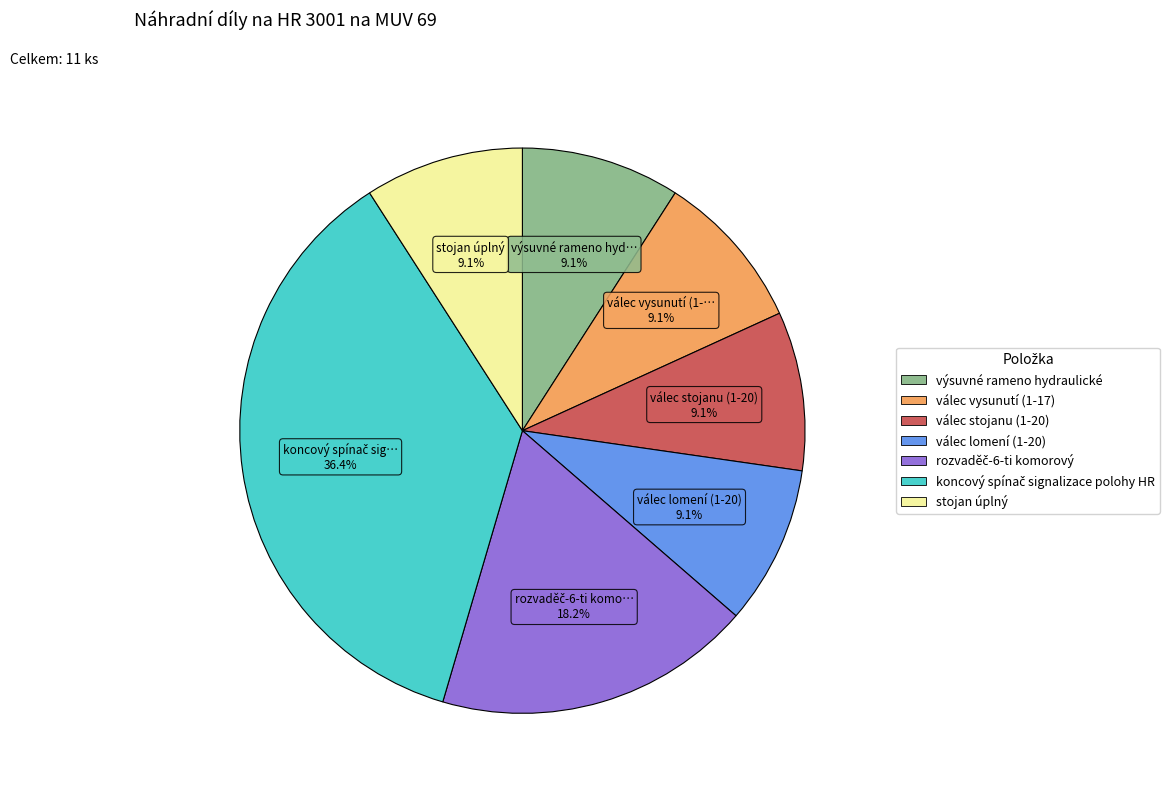

True or false: stojan úplný accounts for 9% of the total.

True